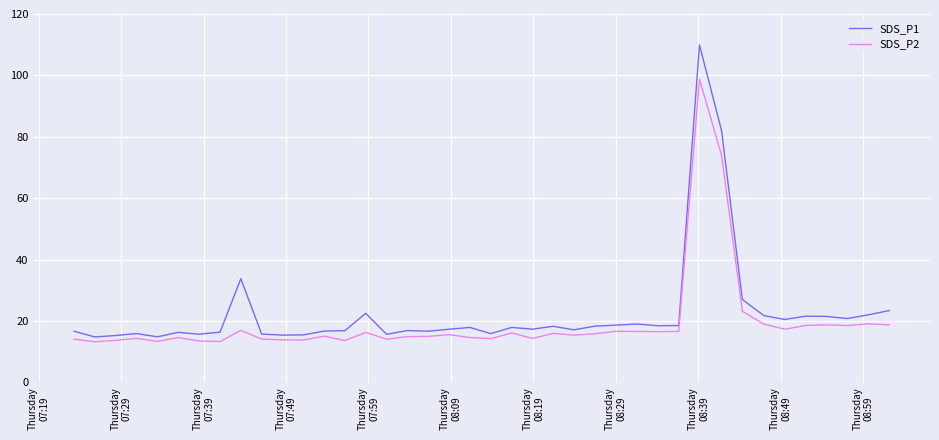

Which series has the widest spread of values?

SDS_P1